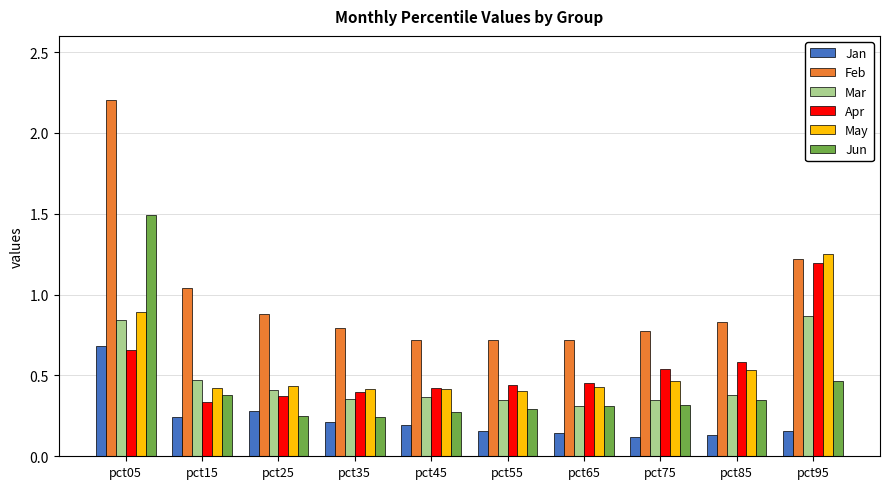

How many data points does each series have?

10